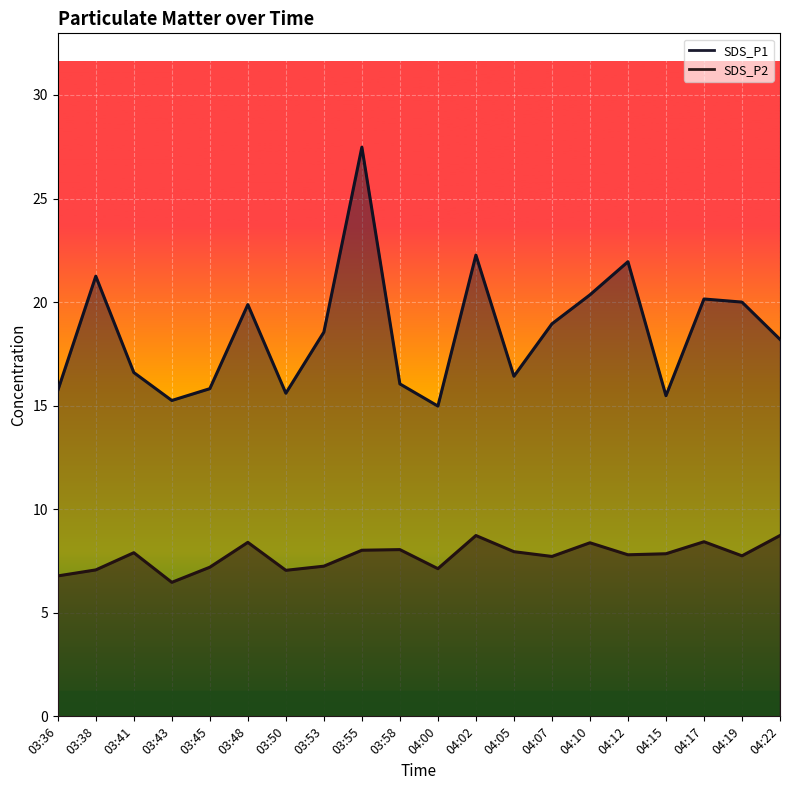

True or false: SDS_P1 has a value of 15.6 at 03:50.

True